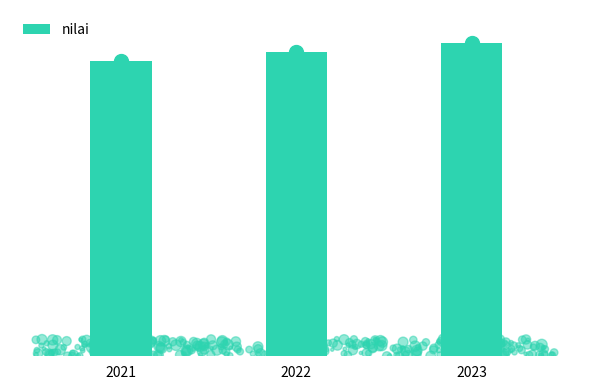

What is the change in value from 2021 to 2022?

+2.5